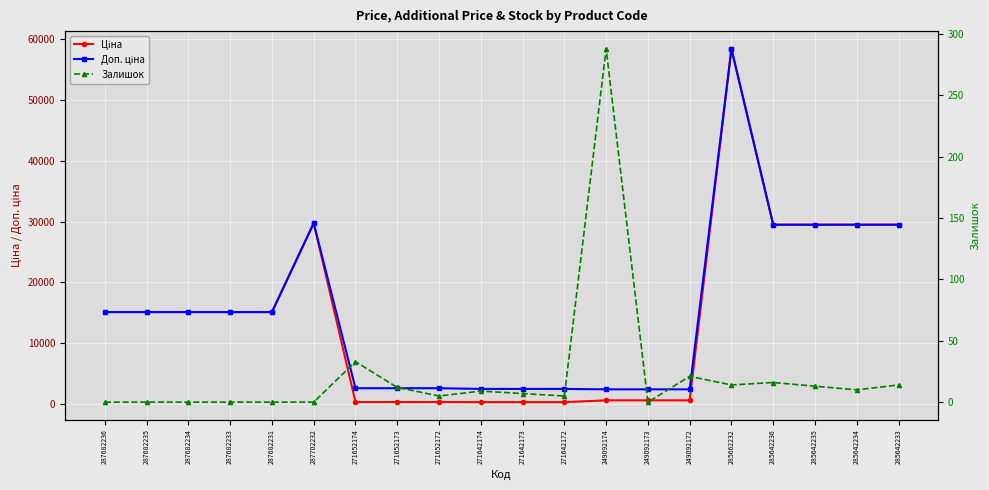

Does the chart display data point markers on the line(s)?

Yes